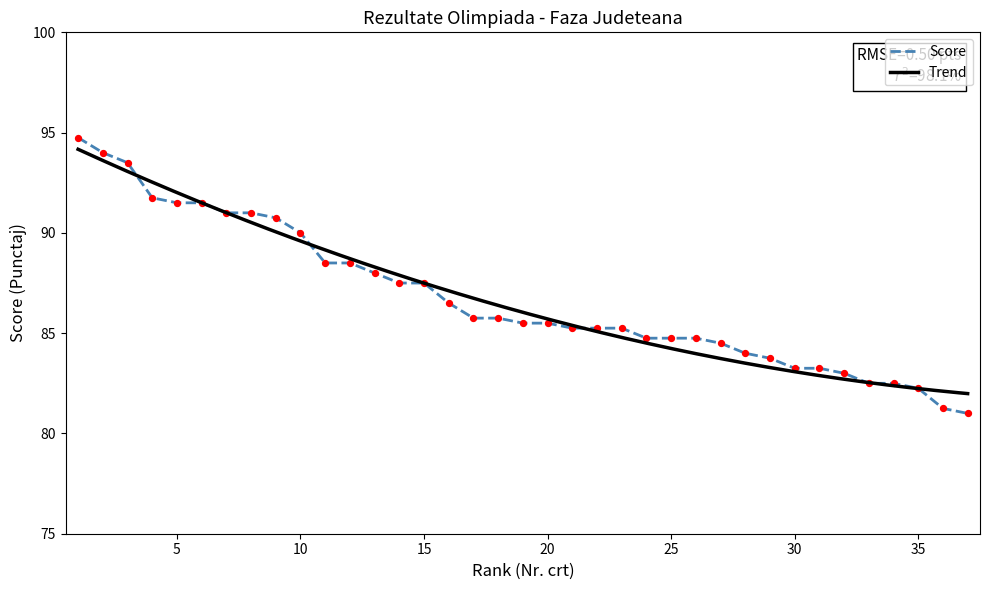

Between 16 and 9, which is larger?

9